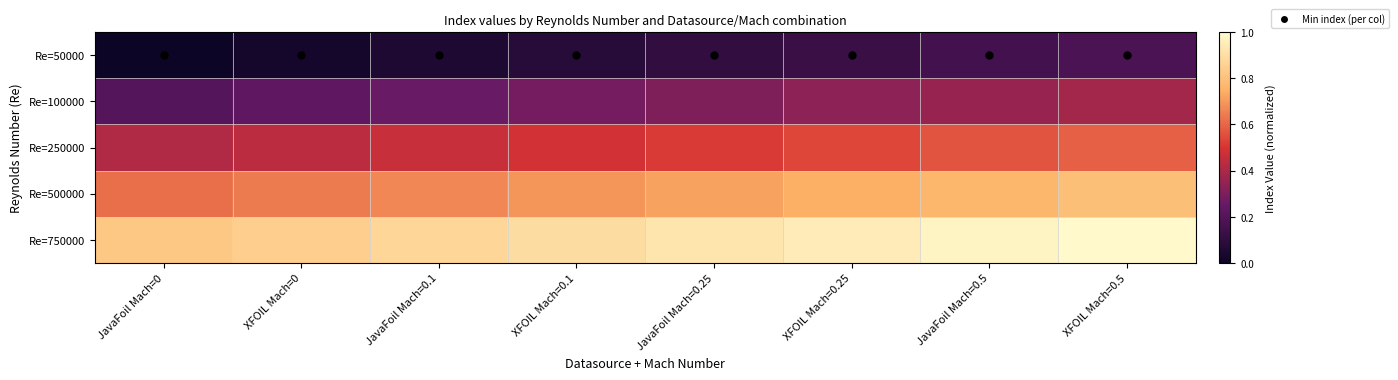

Between JavaFoil Mach=0 and XFOIL Mach=0, which is larger?

XFOIL Mach=0